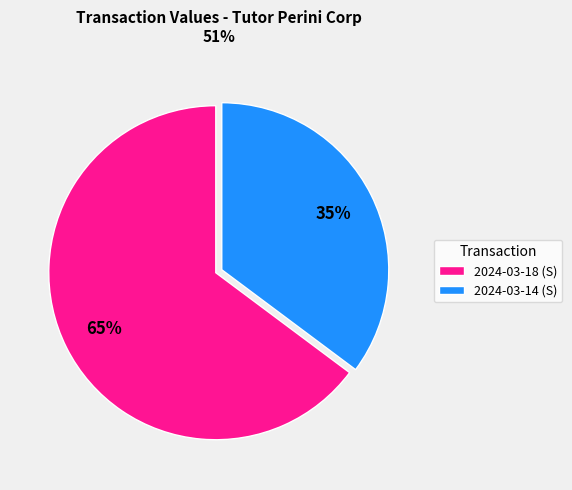

Which slice represents more than half of the pie?

2024-03-18 (S)